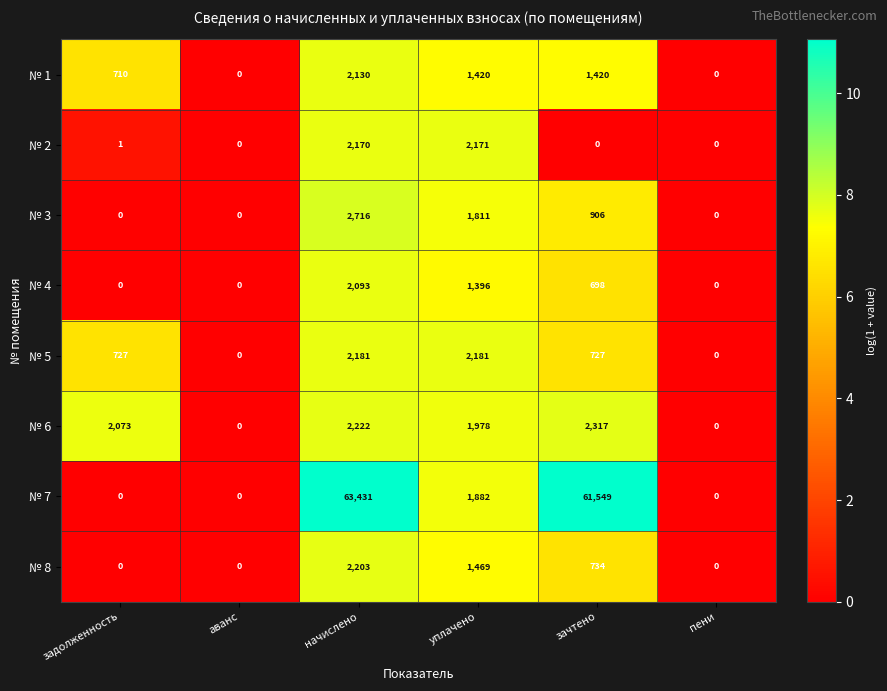

Rank the series by their maximum value, from highest to lowest.

№ 7, № 3, № 6, № 8, № 5, № 2, № 1, № 4